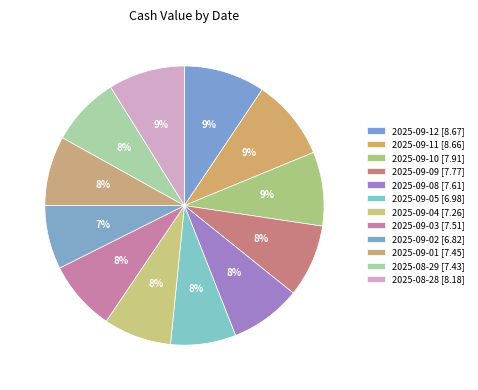

To the nearest percent, what is the combined percentage of 2025-08-28 and 2025-09-12?

18%